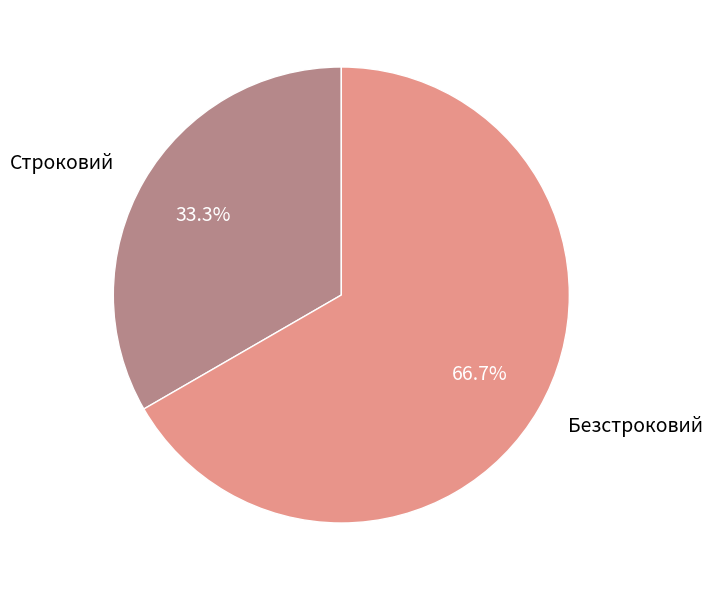

What percentage is the Безстроковий slice, to the nearest percent?

67%